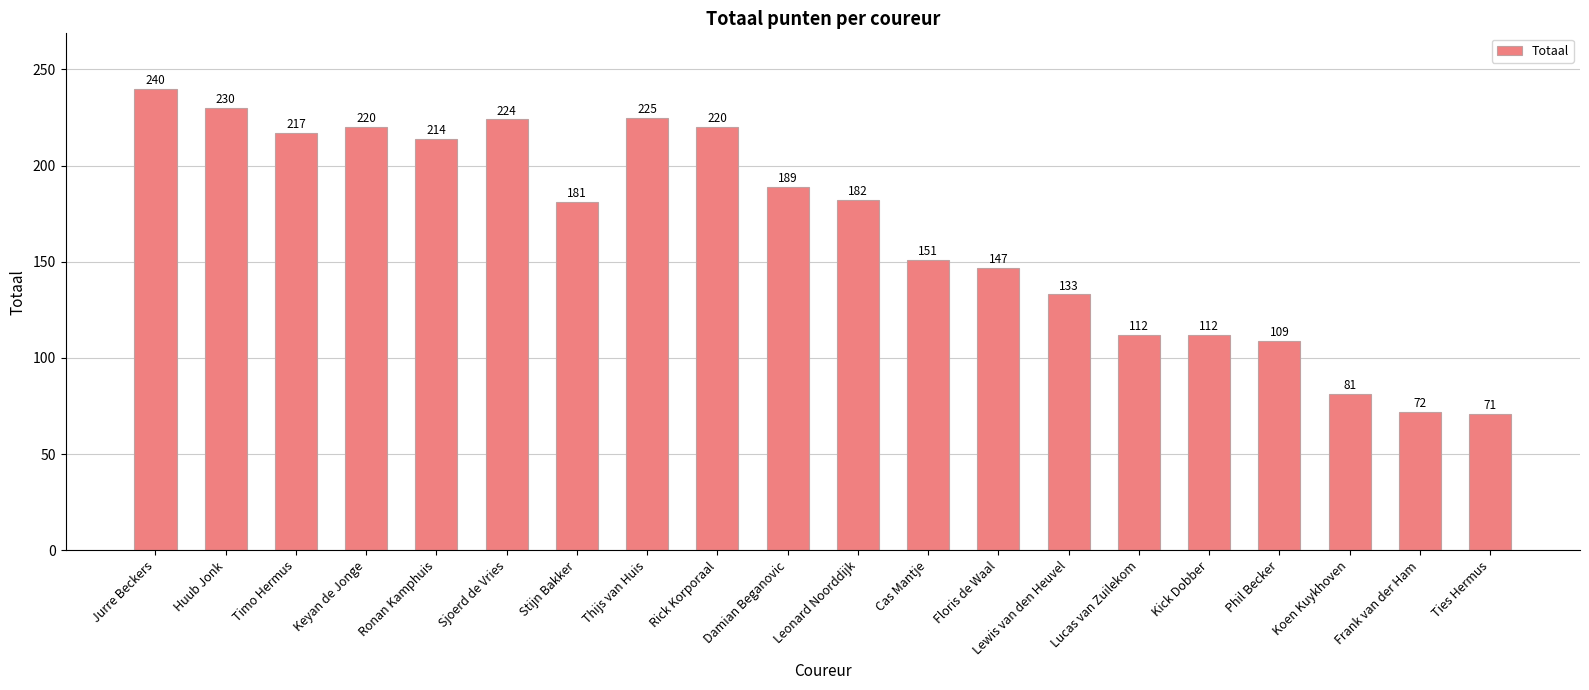

Which has a higher value, Kick Dobber or Floris de Waal?

Floris de Waal